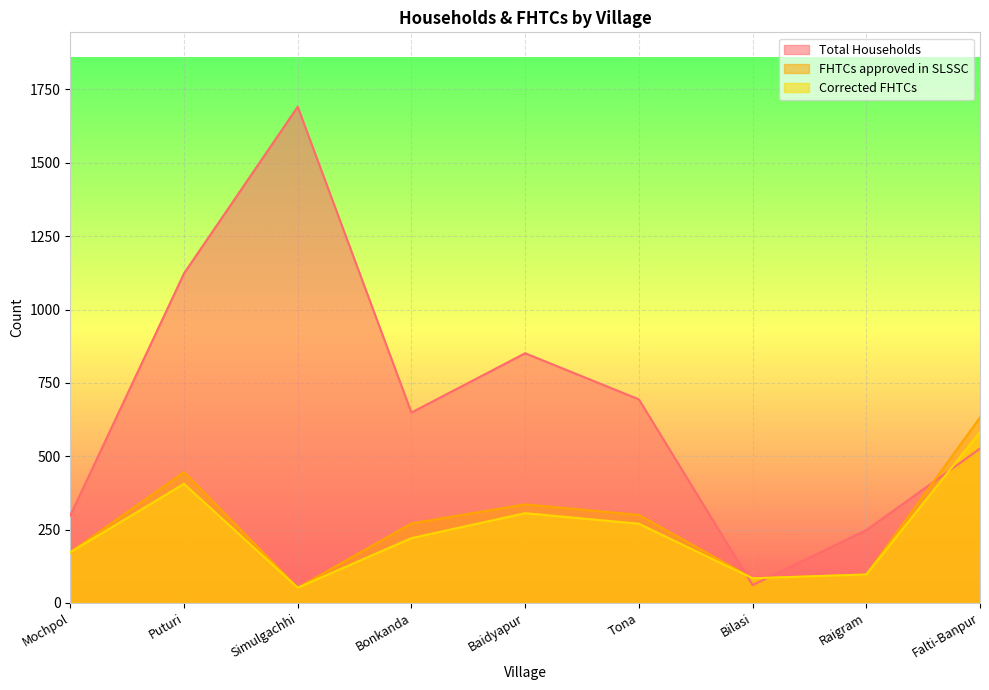

True or false: FHTCs approved in SLSSC has a value of 84 at Bilasi.

True